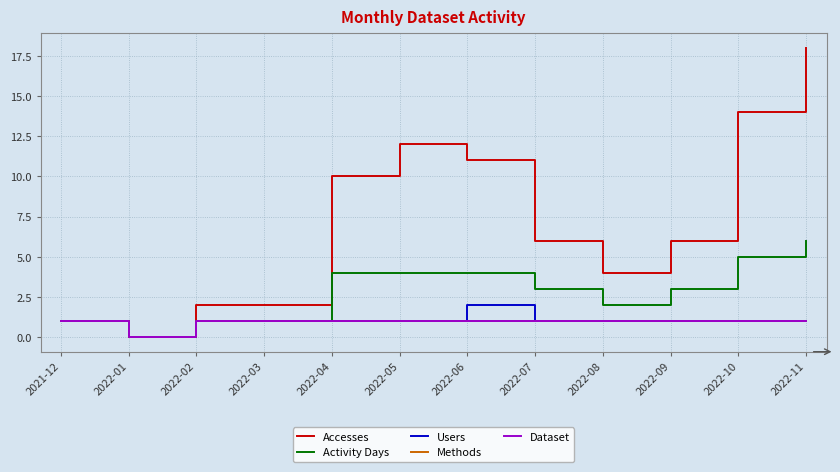

What is the average value of the Users series?

1